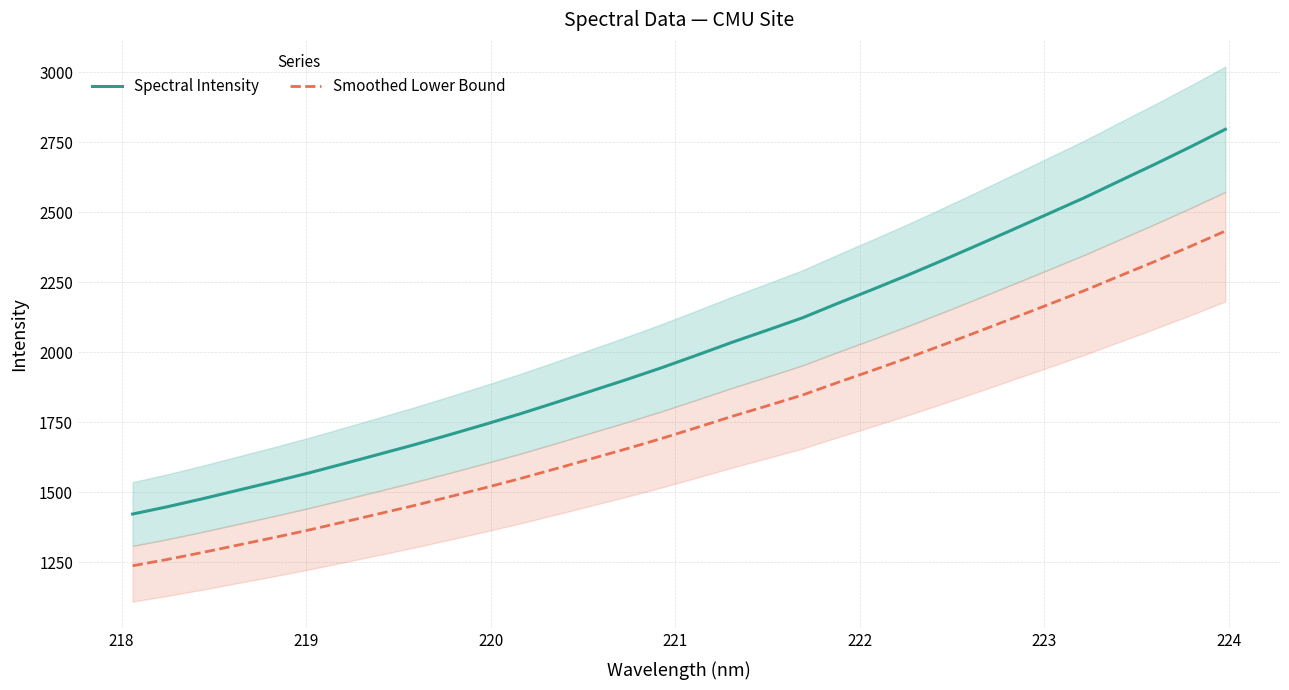

True or false: Spectral Intensity and Smoothed Lower Bound cross at least once.

False